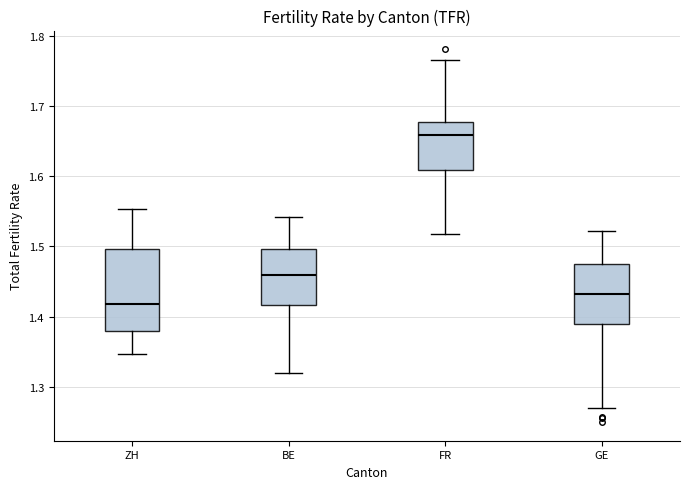

Which box has the highest median line?

FR